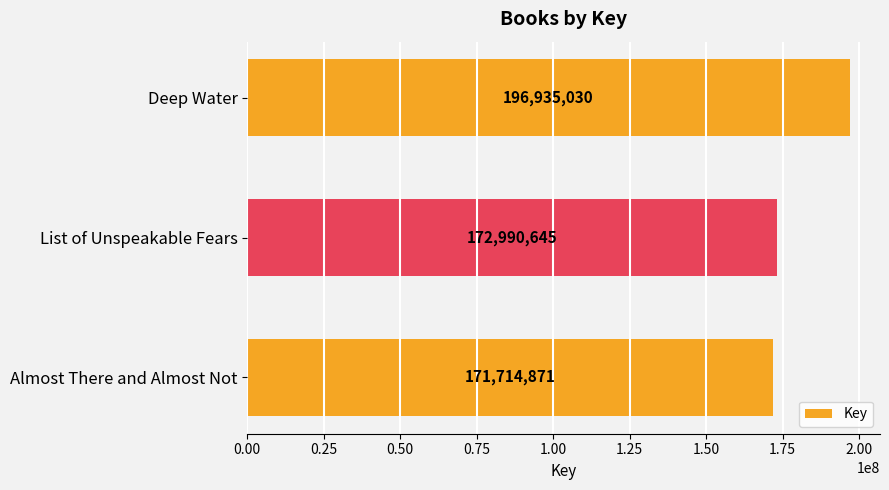

Approximately how many times larger is the value at List of Unspeakable Fears compared to Almost There and Almost Not?

1.0